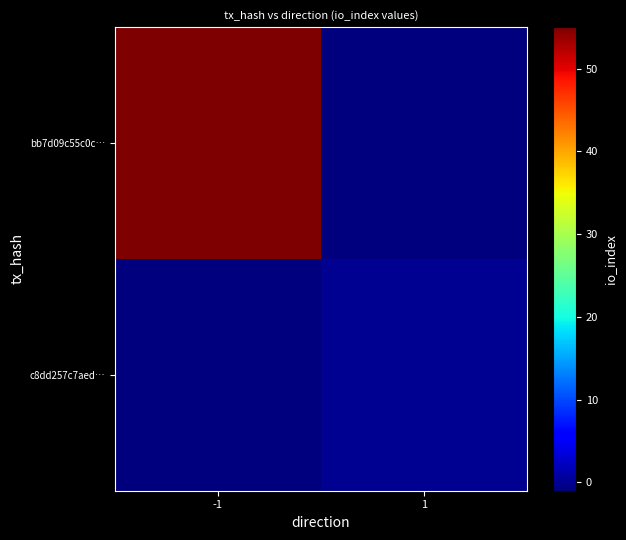

Count the number of categories in the chart.

2